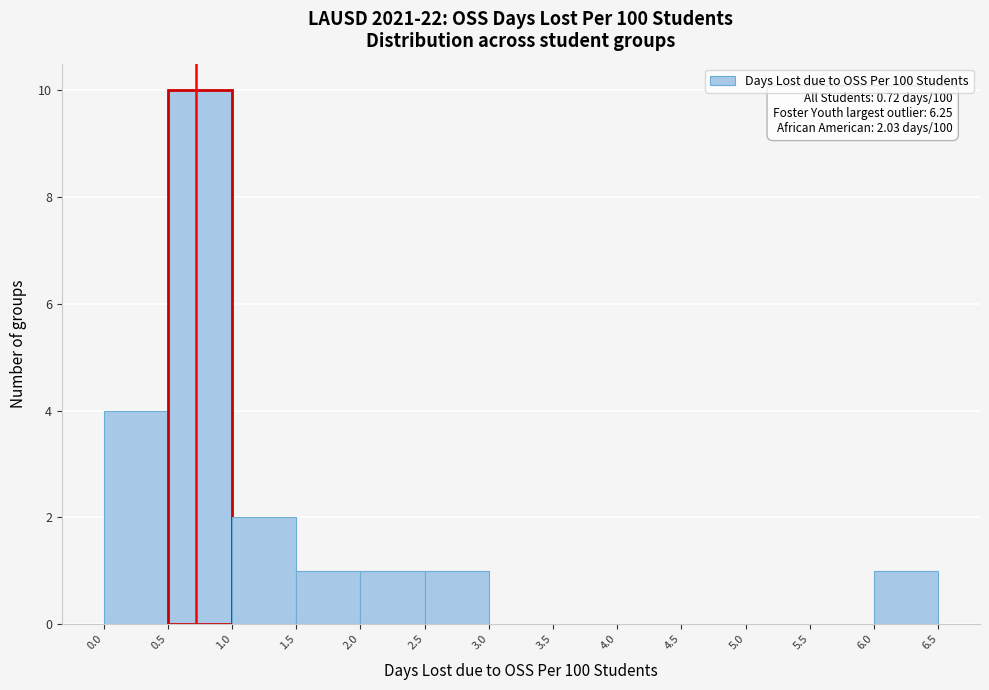

Which range on the x-axis has the tallest bar?

0.5 to 1.0